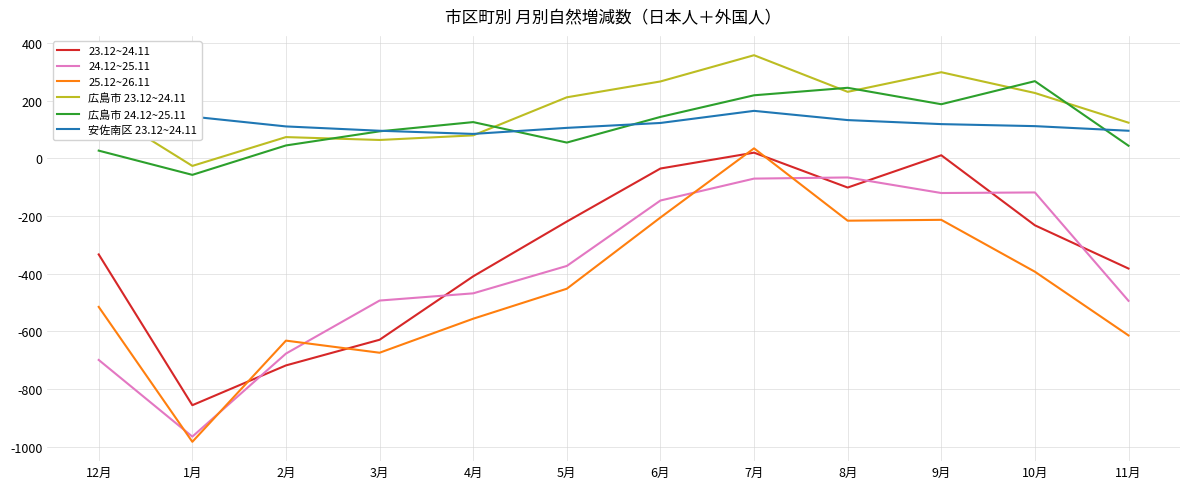

What is the sum of the 23.12~24.11 values at 5月 and 3月?

-848